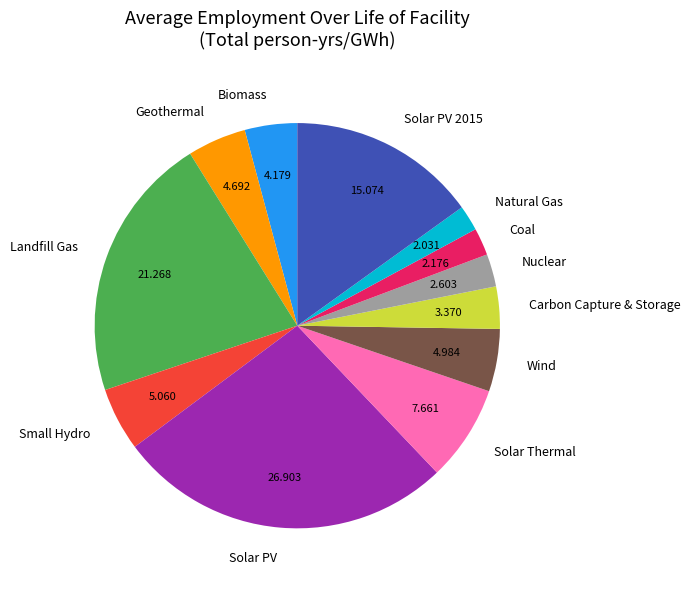

Which slice is the largest?

Solar PV